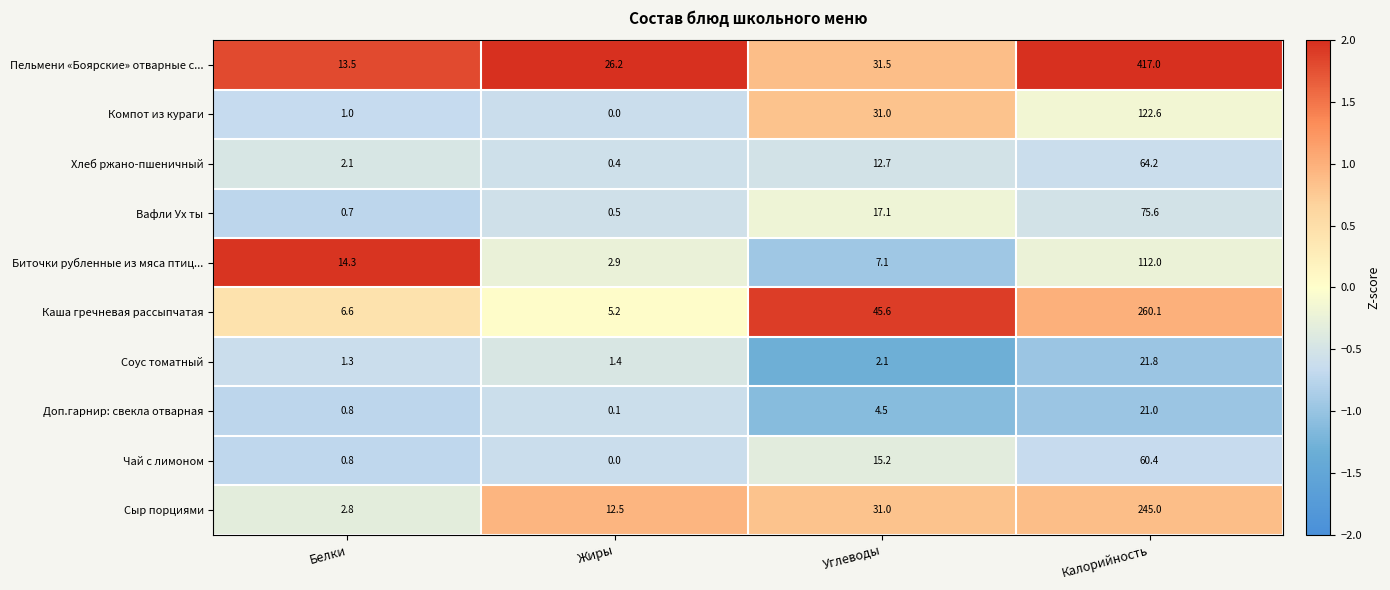

Which category has the highest value in the Вафли Ух ты series?

Калорийность